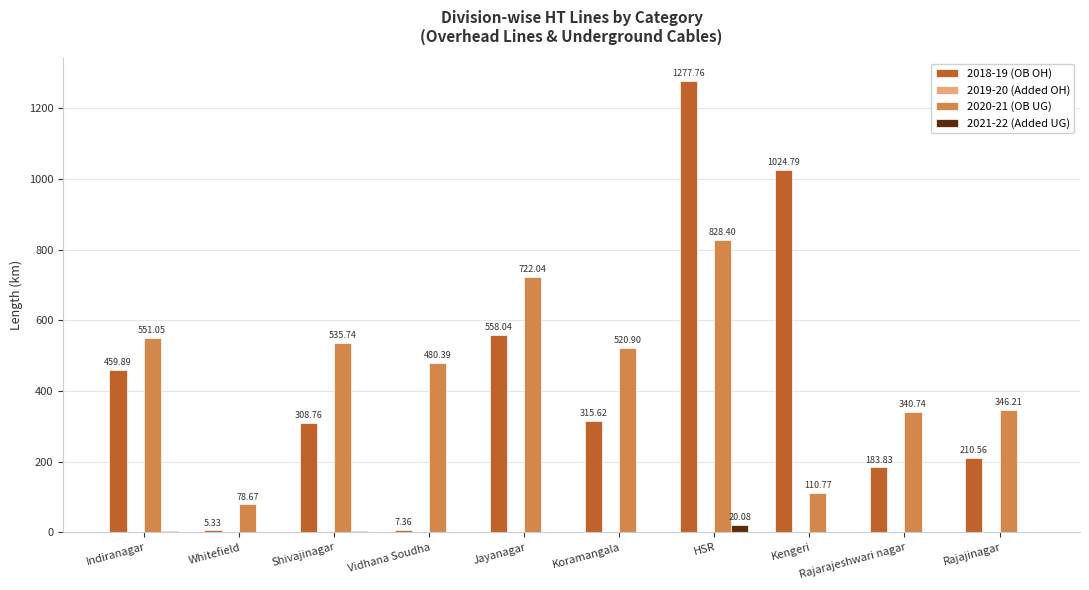

What is the sum of the 2018-19 (OB OH) values at Jayanagar and Rajajinagar?

768.6